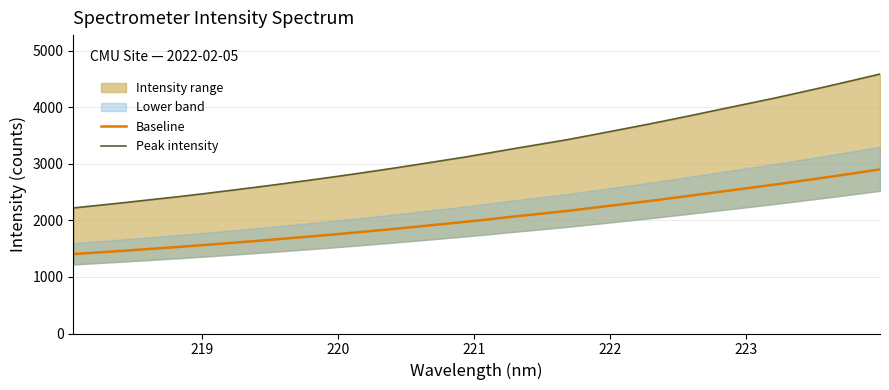

Rank the series by their maximum value, from lowest to highest.

Baseline, Peak intensity